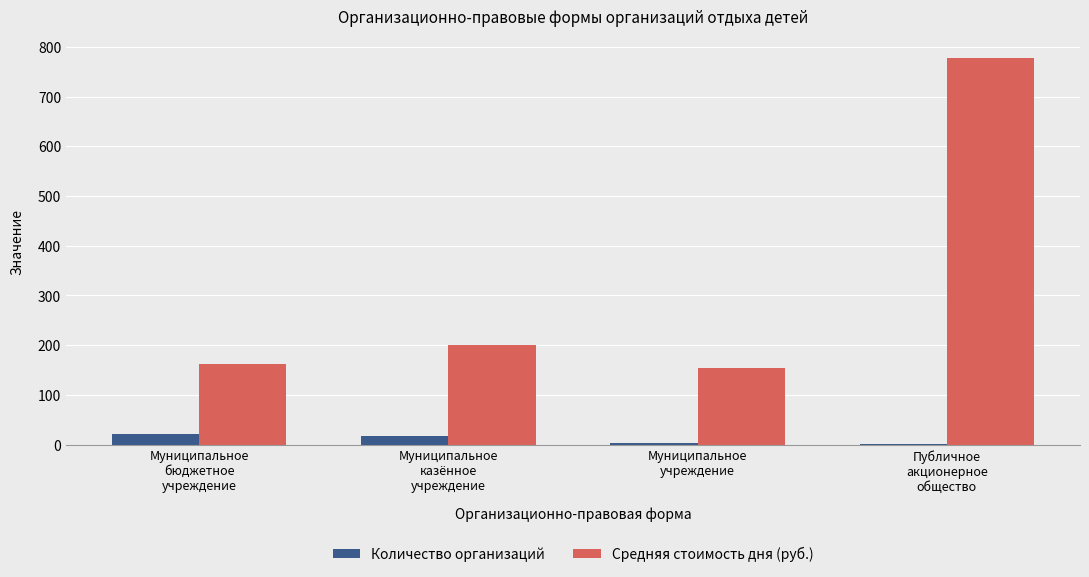

Which series has the largest total across all categories?

Средняя стоимость дня (руб.)